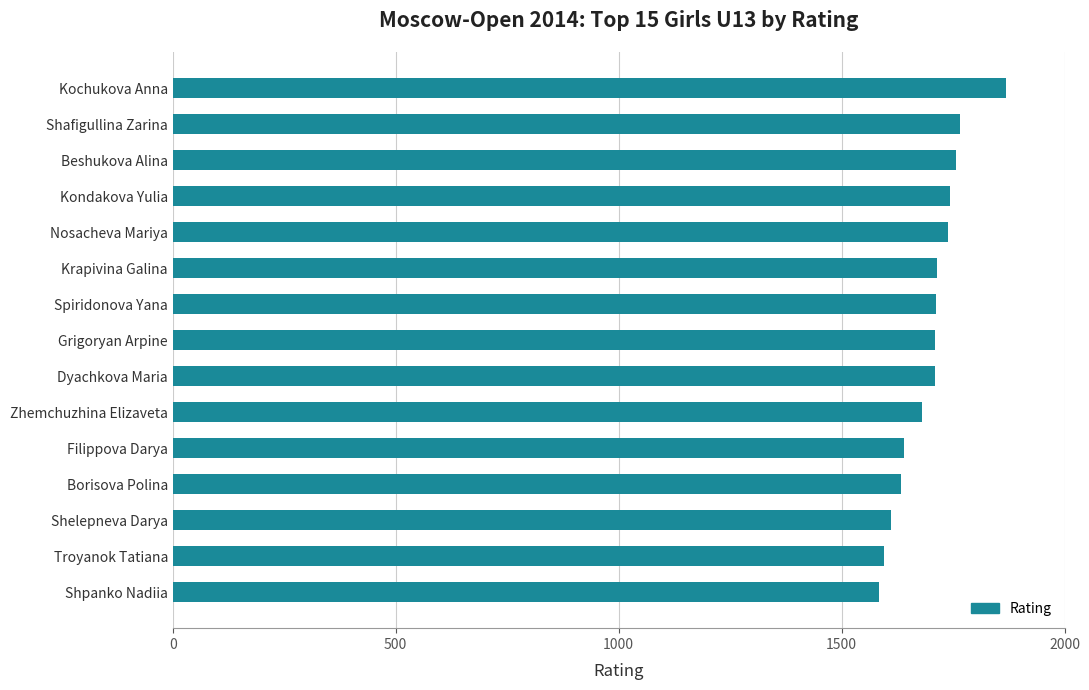

What is the change in value from Krapivina Galina to Kochukova Anna?

+155